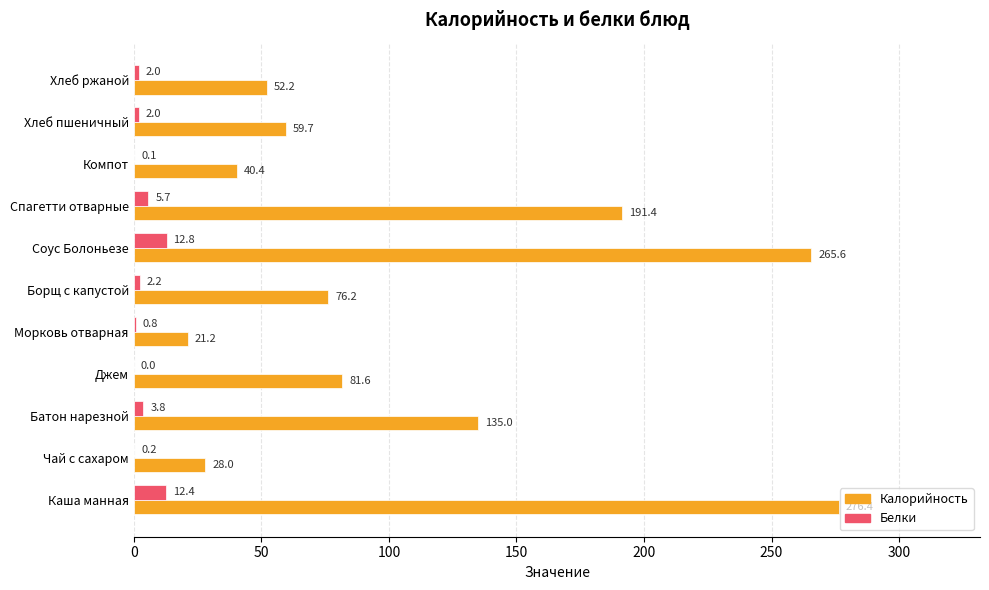

Is the value of Белки at Джем greater than the value of Калорийность at Морковь отварная?

No